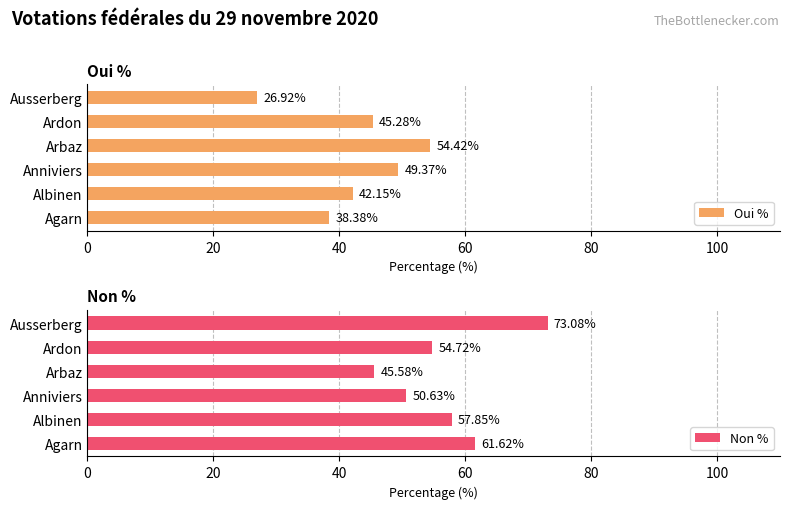

What is the difference between the maximum and second lowest values in the Oui % series?

16.0